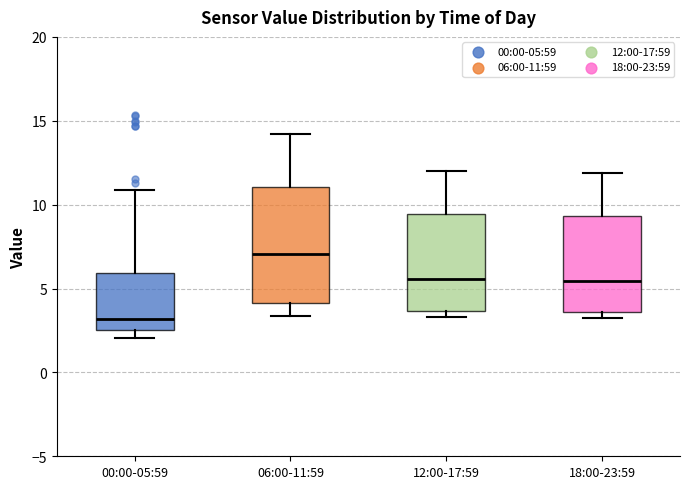

Reading left to right, read every box against the y-axis: the position of its median line, the range the box covers, and the ends of its whiskers. The values are not printed on the chart, so give them approximately, as read against the axis.

00:00-05:59: median 3.0, box 2.5 to 6.0, whiskers 2.0 to 11.0
06:00-11:59: median 7.0, box 4.0 to 11.0, whiskers 3.5 to 14.0
12:00-17:59: median 5.5, box 3.5 to 9.5, whiskers 3.5 (just below the box's lower edge) to 12.0
18:00-23:59: median 5.5, box 3.5 to 9.5, whiskers 3.0 to 12.0